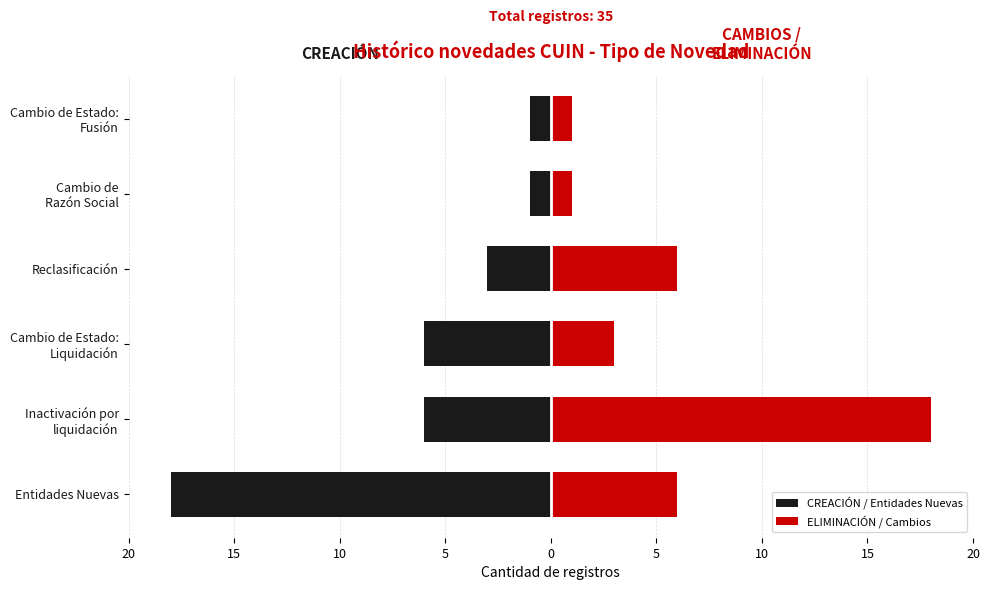

How many data points does each series have?

6